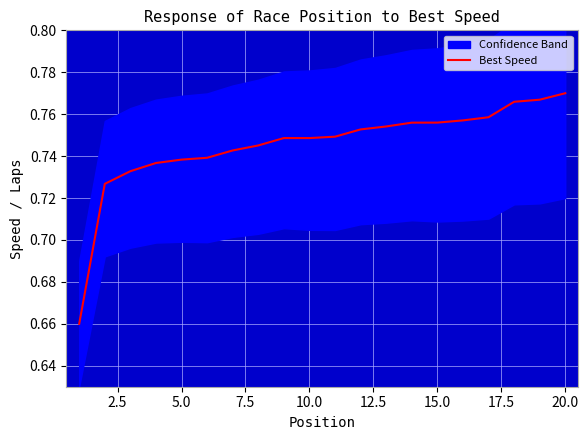

The Best Speed series shows 0.3 at 5.0. True or false?

False